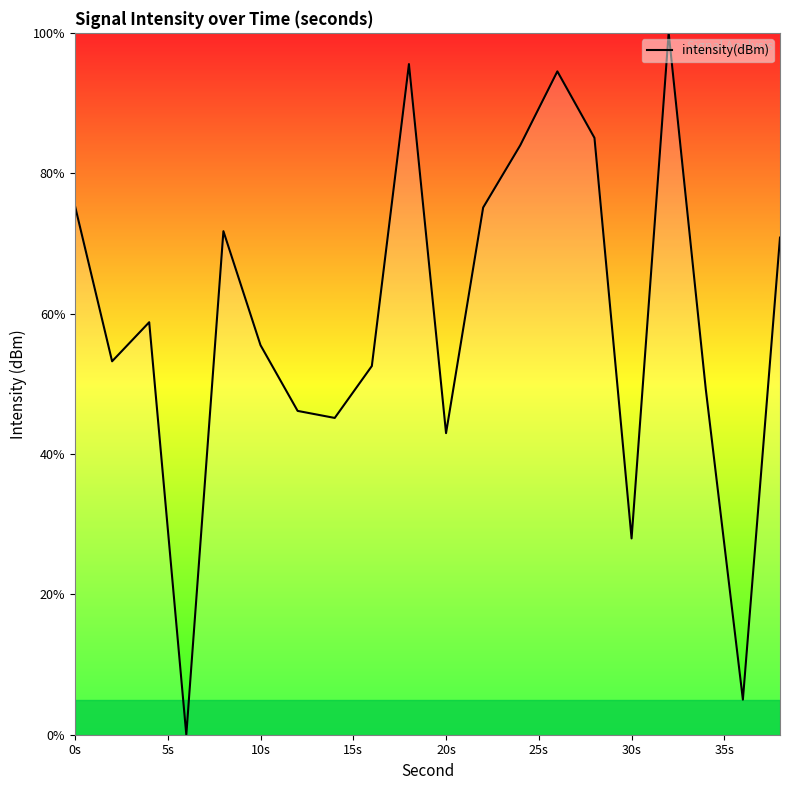

What is the maximum value shown in the chart?

100.0